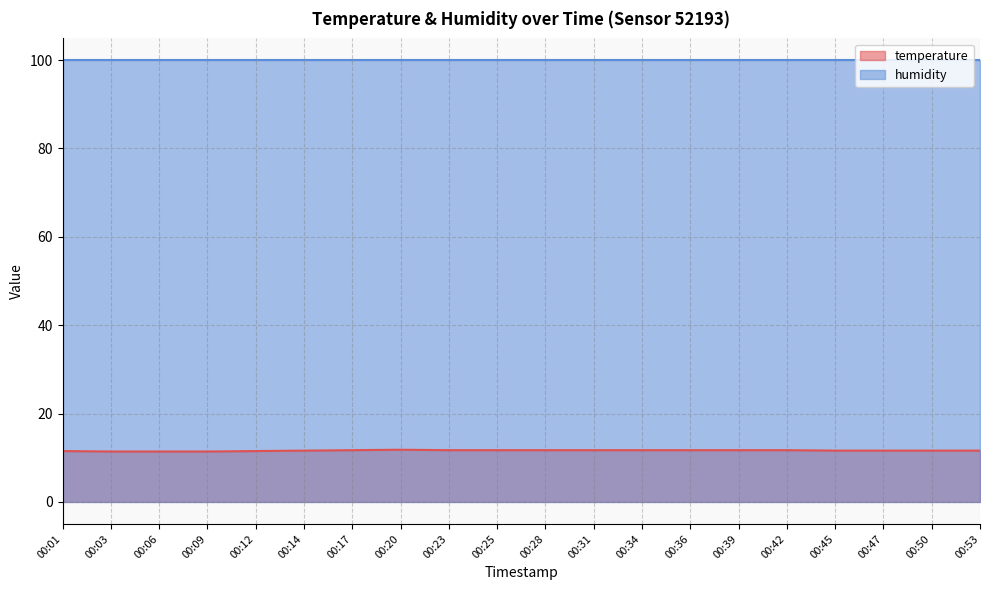

The chart shows a value of 5.4 at 00:53. True or false?

False